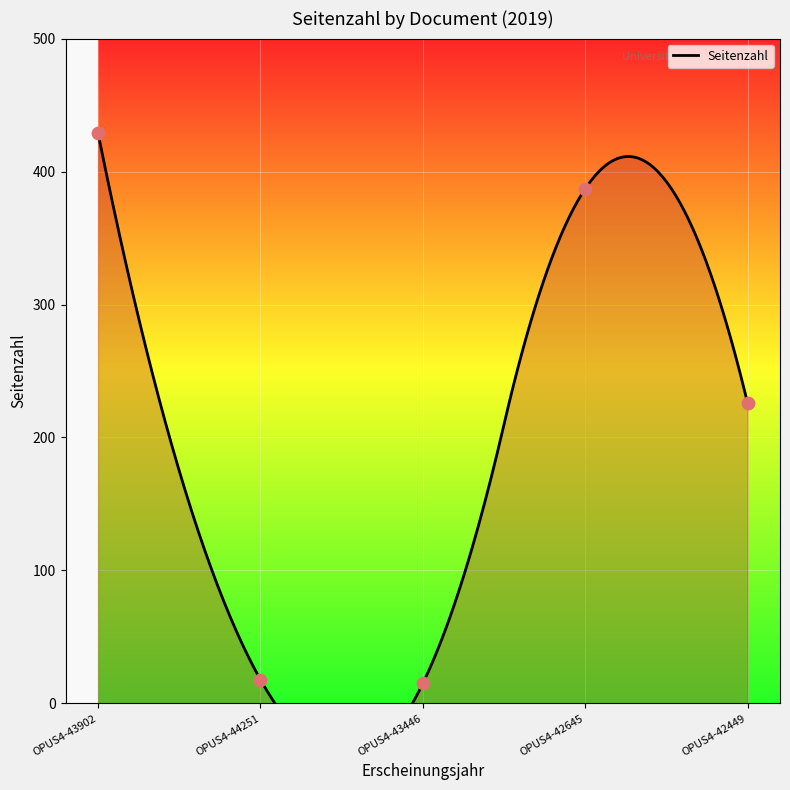

Which has a higher value, OPUS4-42645 or OPUS4-42449?

OPUS4-42645